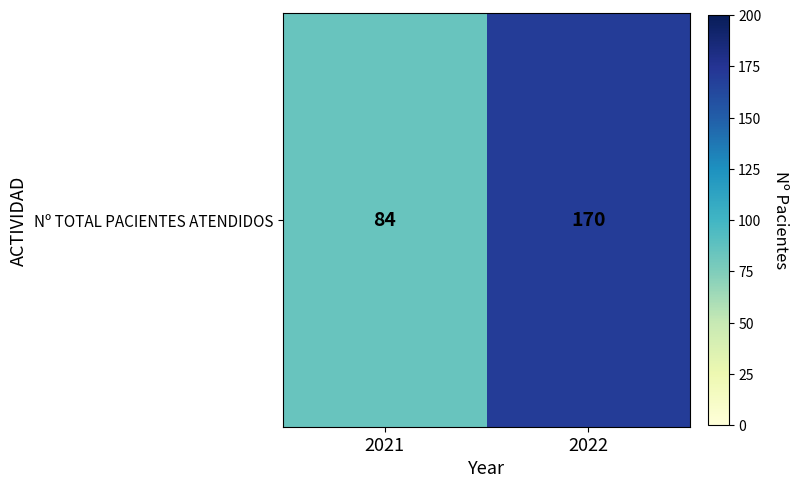

What is the change in value from 2021 to 2022?

+86